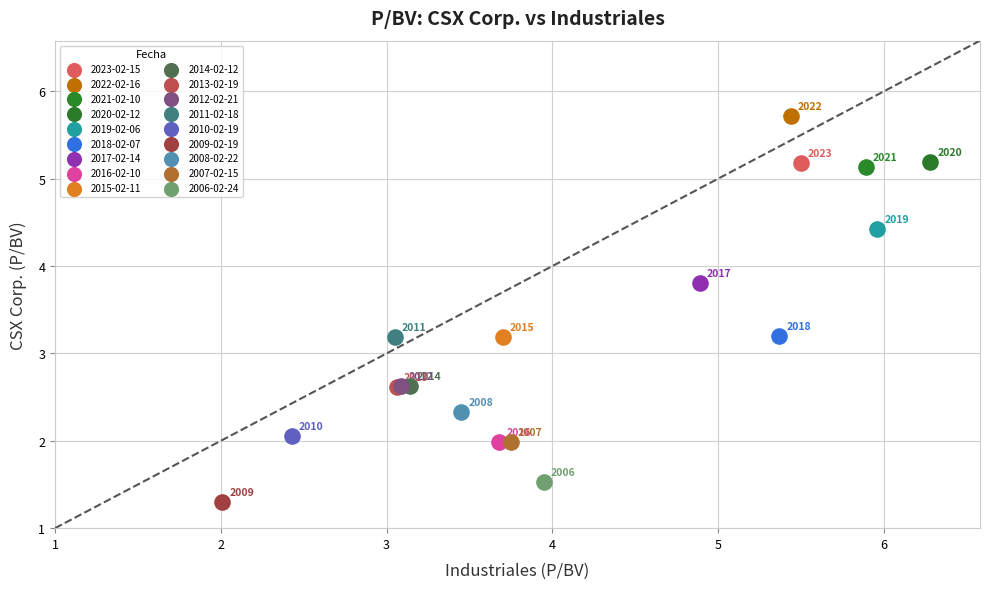

What are all the series names shown in the legend?

2023-02-15, 2022-02-16, 2021-02-10, 2020-02-12, 2019-02-06, 2018-02-07, 2017-02-14, 2016-02-10, 2015-02-11, 2014-02-12, 2013-02-19, 2012-02-21, 2011-02-18, 2010-02-19, 2009-02-19, 2008-02-22, 2007-02-15, 2006-02-24